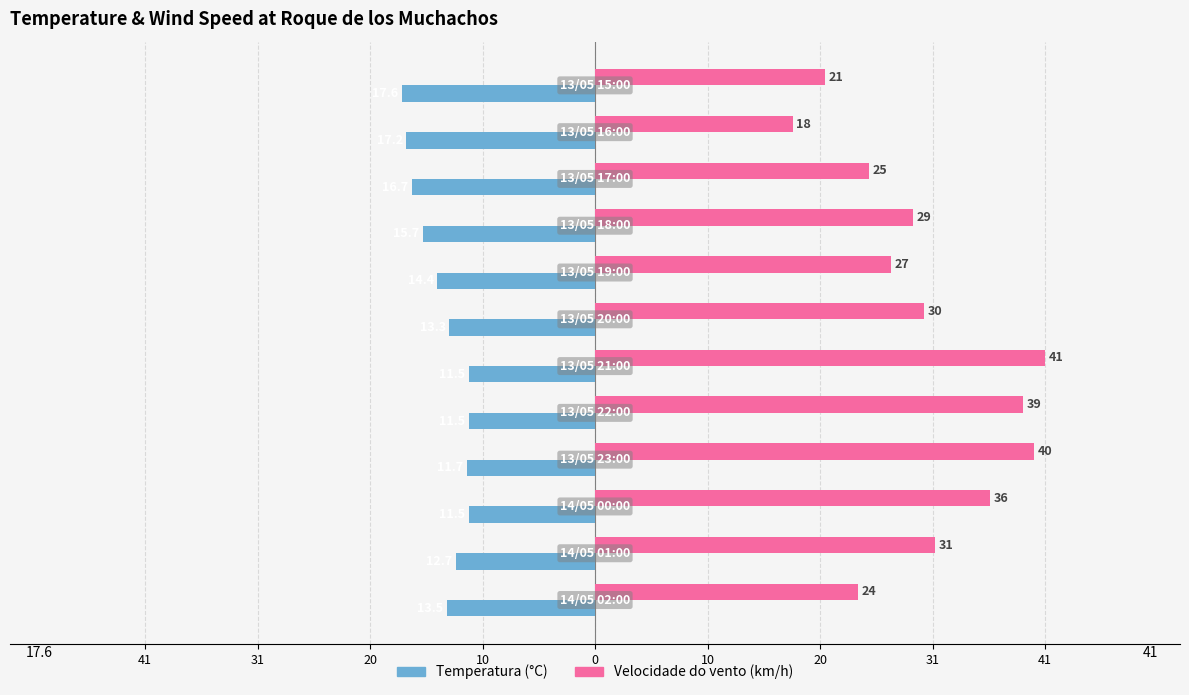

List the series in order of their overall mean, lowest first.

Temperatura (°C), Velocidade do vento (km/h)